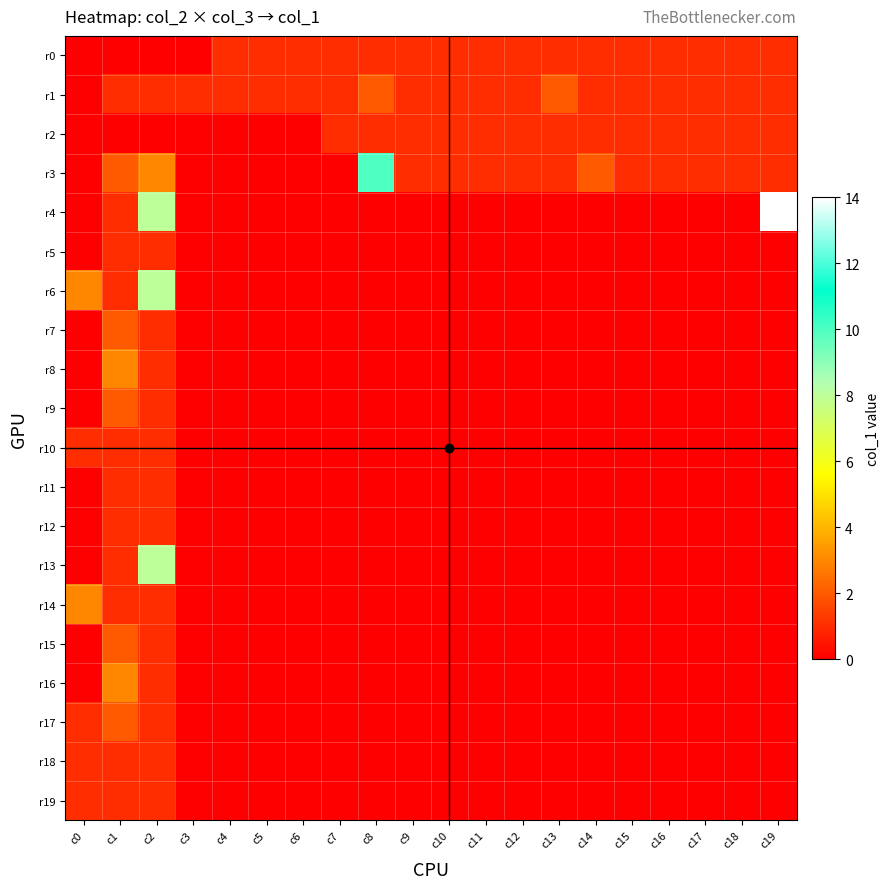

Reading left to right, what are all the values shown in this chart?

r0: c0=0	c1=0	c2=0	c3=0	c4=1	c5=1	c6=1	c7=1	c8=1	c9=1	c10=1	c11=1	c12=1	c13=1	c14=1	c15=1	c16=1	c17=1	c18=1	c19=1
r1: c0=0	c1=1	c2=1	c3=1	c4=1	c5=1	c6=1	c7=1	c8=2	c9=1	c10=1	c11=1	c12=1	c13=2	c14=1	c15=1	c16=1	c17=1	c18=1	c19=1
r2: c0=0	c1=0	c2=0	c3=0	c4=0	c5=0	c6=0	c7=1	c8=1	c9=1	c10=1	c11=1	c12=1	c13=1	c14=1	c15=1	c16=1	c17=1	c18=1	c19=1
r3: c0=0	c1=2	c2=3	c3=0	c4=0	c5=0	c6=0	c7=0	c8=10	c9=1	c10=1	c11=1	c12=1	c13=1	c14=2	c15=1	c16=1	c17=1	c18=1	c19=1
r4: c0=0	c1=1	c2=8	c3=0	c4=0	c5=0	c6=0	c7=0	c8=0	c9=0	c10=0	c11=0	c12=0	c13=0	c14=0	c15=0	c16=0	c17=0	c18=0	c19=14
r5: c0=0	c1=1	c2=1	c3=0	c4=0	c5=0	c6=0	c7=0	c8=0	c9=0	c10=0	c11=0	c12=0	c13=0	c14=0	c15=0	c16=0	c17=0	c18=0	c19=0
r6: c0=3	c1=1	c2=8	c3=0	c4=0	c5=0	c6=0	c7=0	c8=0	c9=0	c10=0	c11=0	c12=0	c13=0	c14=0	c15=0	c16=0	c17=0	c18=0	c19=0
r7: c0=0	c1=2	c2=1	c3=0	c4=0	c5=0	c6=0	c7=0	c8=0	c9=0	c10=0	c11=0	c12=0	c13=0	c14=0	c15=0	c16=0	c17=0	c18=0	c19=0
r8: c0=0	c1=3	c2=1	c3=0	c4=0	c5=0	c6=0	c7=0	c8=0	c9=0	c10=0	c11=0	c12=0	c13=0	c14=0	c15=0	c16=0	c17=0	c18=0	c19=0
r9: c0=0	c1=2	c2=1	c3=0	c4=0	c5=0	c6=0	c7=0	c8=0	c9=0	c10=0	c11=0	c12=0	c13=0	c14=0	c15=0	c16=0	c17=0	c18=0	c19=0
r10: c0=1	c1=1	c2=1	c3=0	c4=0	c5=0	c6=0	c7=0	c8=0	c9=0	c10=0	c11=0	c12=0	c13=0	c14=0	c15=0	c16=0	c17=0	c18=0	c19=0
r11: c0=0	c1=1	c2=1	c3=0	c4=0	c5=0	c6=0	c7=0	c8=0	c9=0	c10=0	c11=0	c12=0	c13=0	c14=0	c15=0	c16=0	c17=0	c18=0	c19=0
r12: c0=0	c1=1	c2=1	c3=0	c4=0	c5=0	c6=0	c7=0	c8=0	c9=0	c10=0	c11=0	c12=0	c13=0	c14=0	c15=0	c16=0	c17=0	c18=0	c19=0
r13: c0=0	c1=1	c2=8	c3=0	c4=0	c5=0	c6=0	c7=0	c8=0	c9=0	c10=0	c11=0	c12=0	c13=0	c14=0	c15=0	c16=0	c17=0	c18=0	c19=0
r14: c0=3	c1=1	c2=1	c3=0	c4=0	c5=0	c6=0	c7=0	c8=0	c9=0	c10=0	c11=0	c12=0	c13=0	c14=0	c15=0	c16=0	c17=0	c18=0	c19=0
r15: c0=0	c1=2	c2=1	c3=0	c4=0	c5=0	c6=0	c7=0	c8=0	c9=0	c10=0	c11=0	c12=0	c13=0	c14=0	c15=0	c16=0	c17=0	c18=0	c19=0
r16: c0=0	c1=3	c2=1	c3=0	c4=0	c5=0	c6=0	c7=0	c8=0	c9=0	c10=0	c11=0	c12=0	c13=0	c14=0	c15=0	c16=0	c17=0	c18=0	c19=0
r17: c0=1	c1=2	c2=1	c3=0	c4=0	c5=0	c6=0	c7=0	c8=0	c9=0	c10=0	c11=0	c12=0	c13=0	c14=0	c15=0	c16=0	c17=0	c18=0	c19=0
r18: c0=1	c1=1	c2=1	c3=0	c4=0	c5=0	c6=0	c7=0	c8=0	c9=0	c10=0	c11=0	c12=0	c13=0	c14=0	c15=0	c16=0	c17=0	c18=0	c19=0
r19: c0=1	c1=1	c2=1	c3=0	c4=0	c5=0	c6=0	c7=0	c8=0	c9=0	c10=0	c11=0	c12=0	c13=0	c14=0	c15=0	c16=0	c17=0	c18=0	c19=0